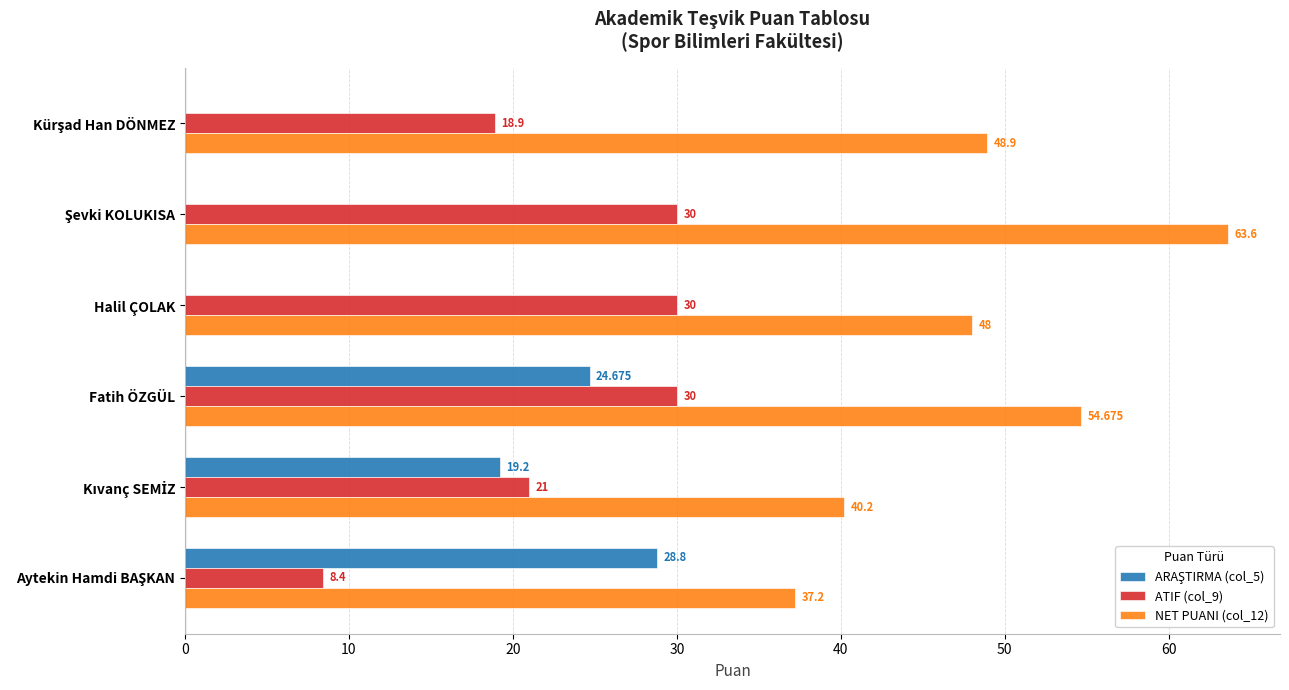

At which category is the sum across all series the highest?

Fatih ÖZGÜL